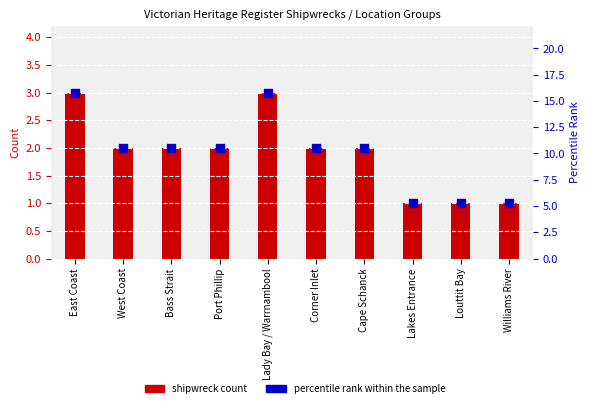

Which has a higher value, Lakes Entrance or West Coast?

West Coast